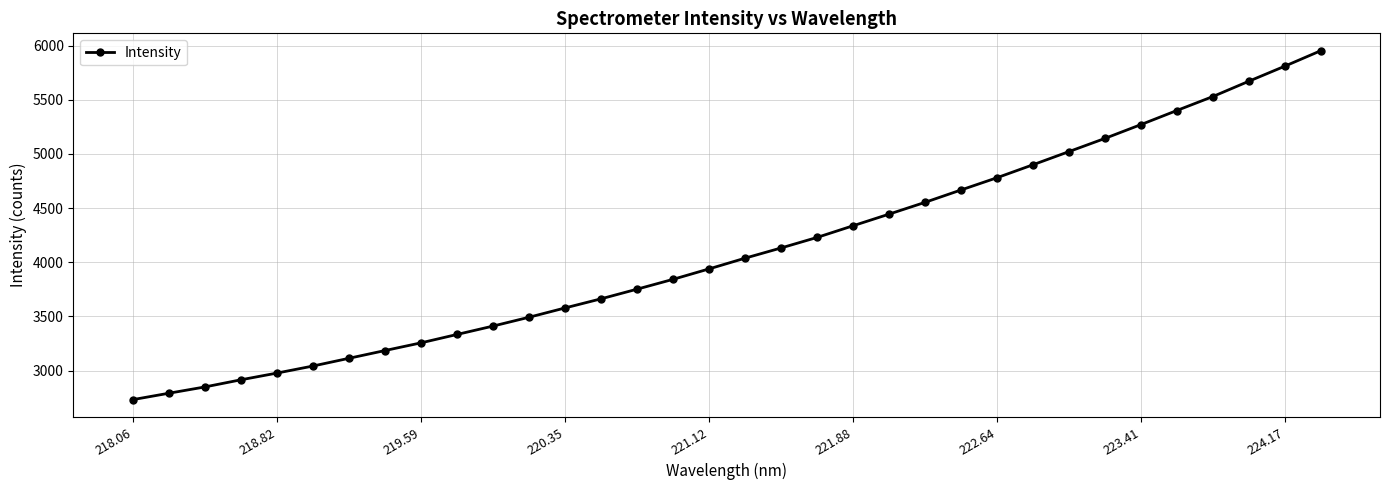

Reading left to right, what are all the values shown in this chart?

2732.8	2791.8	2849.8	2915.8	2977.8	3043.0	3114.4	3185.9	3256.9	3334.3	3411.7	3493.3	3579.1	3663.3	3752.4	3843.1	3939.5	4038.4	4132.5	4229.7	4337.4	4444.7	4553.6	4667.6	4780.6	4900.2	5021.6	5143.3	5270.7	5400.8	5529.5	5670.5	5809.4	5952.1